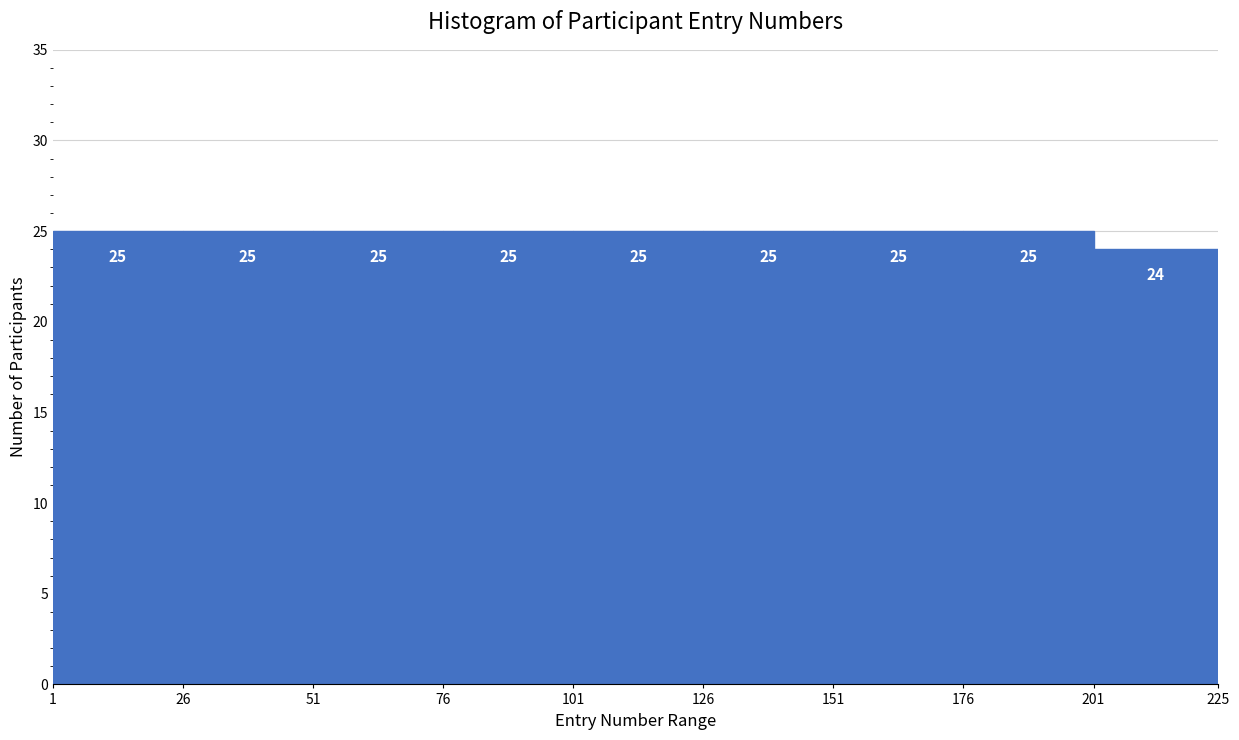

Reading left to right, list every bar in this chart as the range it spans on the x-axis followed by its height.

1 to 26: 25
26 to 51: 25
51 to 76: 25
76 to 101: 25
101 to 126: 25
126 to 151: 25
151 to 176: 25
176 to 201: 25
201 to 225: 24